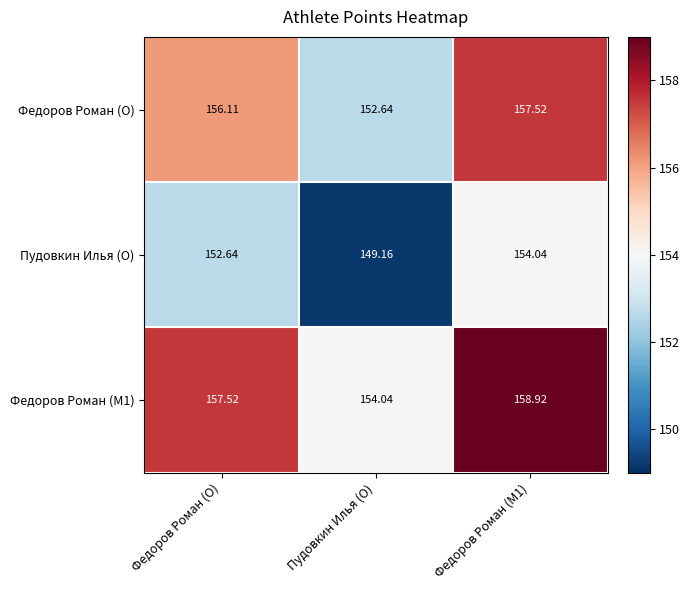

At which label does Пудовкин Илья (O) first exceed 152?

Федоров Роман (O)